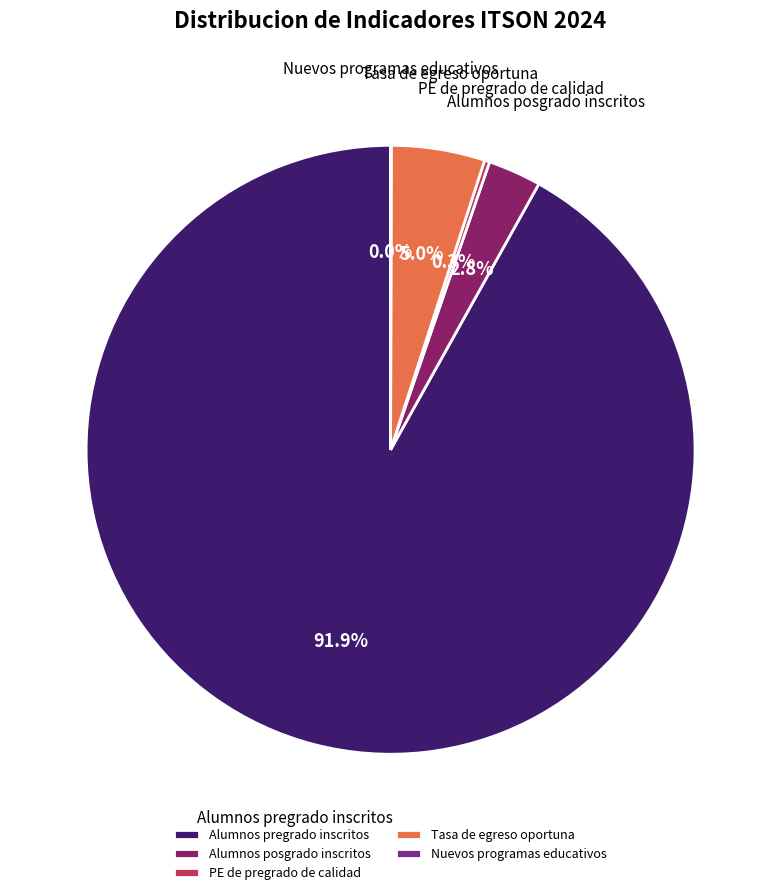

How much of the chart is everything except Alumnos posgrado inscritos?

97.2%